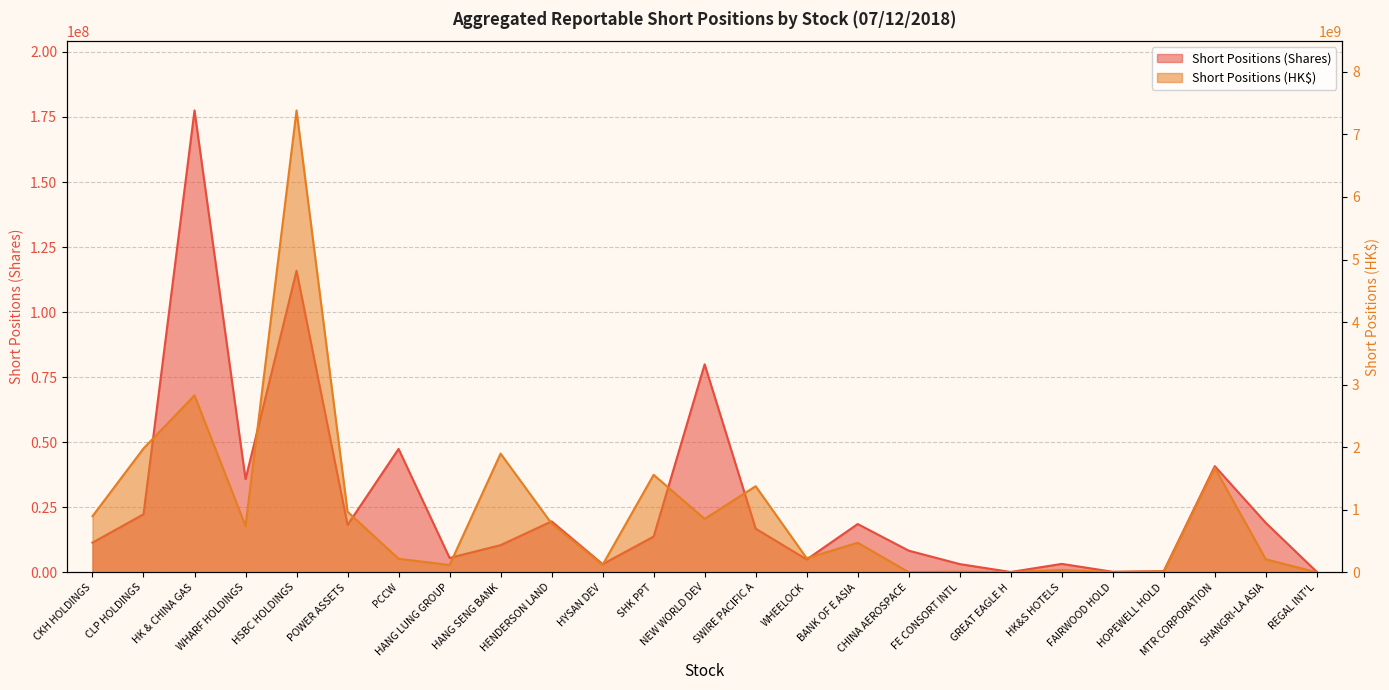

Rank the series at HSBC HOLDINGS from highest to lowest value.

Aggregated Reportable Short Positions (HK$), Aggregated Reportable Short Positions (Shares)